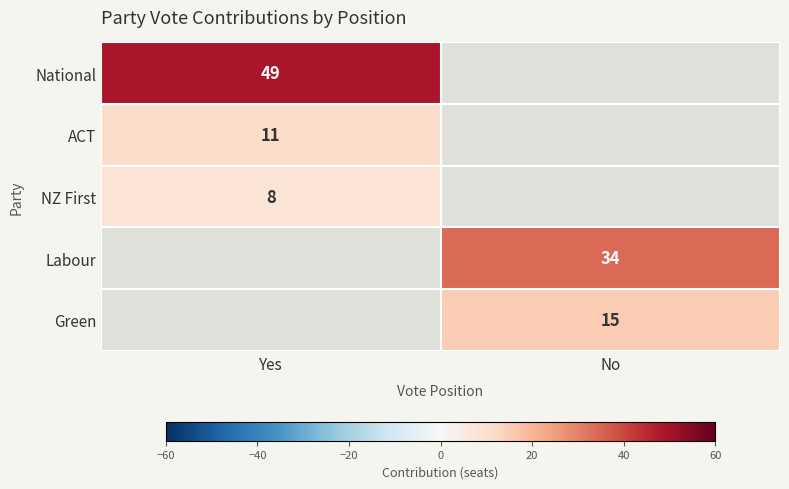

The value of NZ First at Yes is 8. True or false?

True